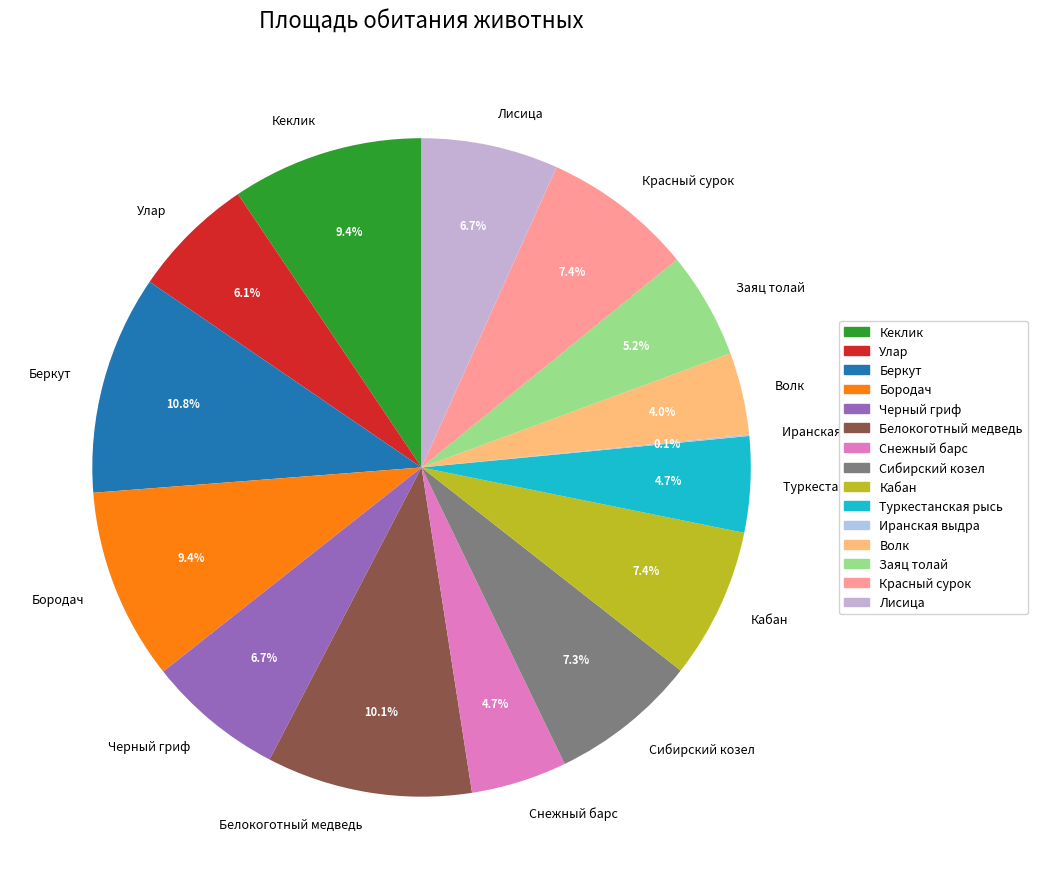

Is Беркут the majority of the pie?

No